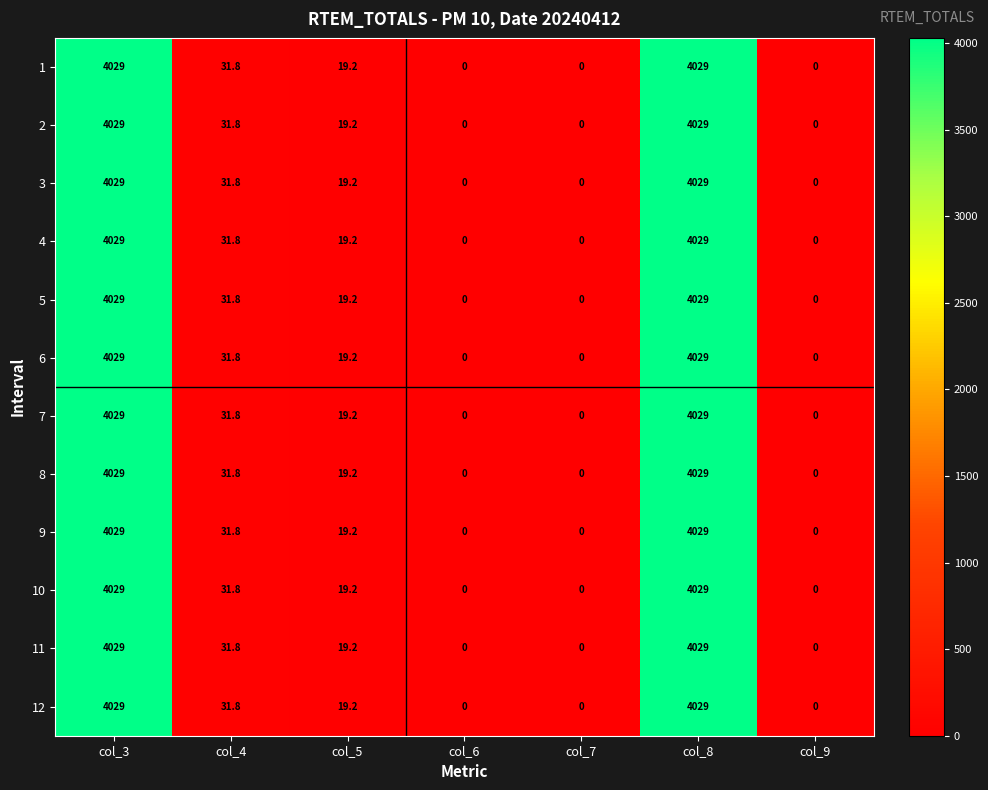

Is the value of 1 at col_5 greater than the value of 10 at col_9?

Yes